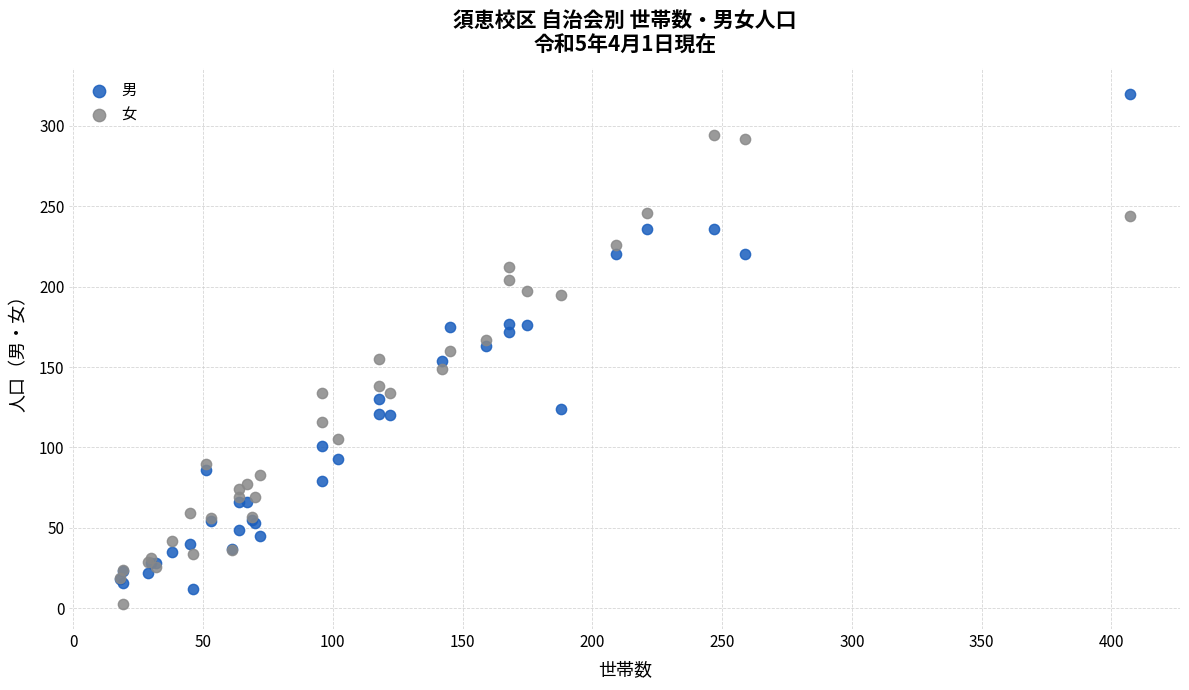

What are all the series names shown in the legend?

男, 女